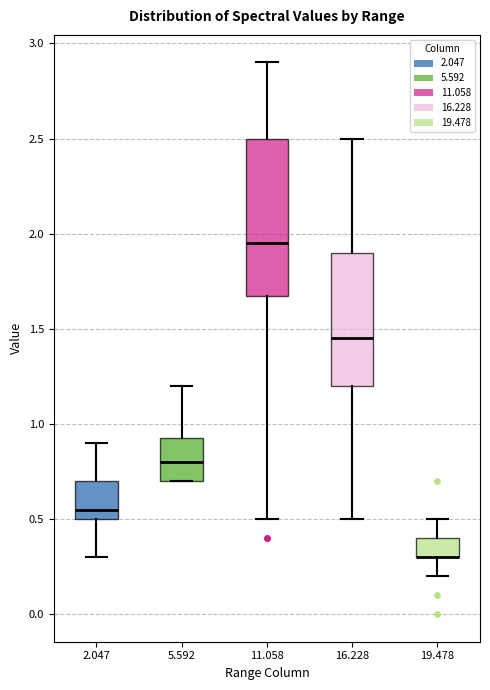

Where does the median line of the box at x = 16.228 sit on the y-axis? The values are not printed on the chart, so give them approximately, as read against the axis.

1.45